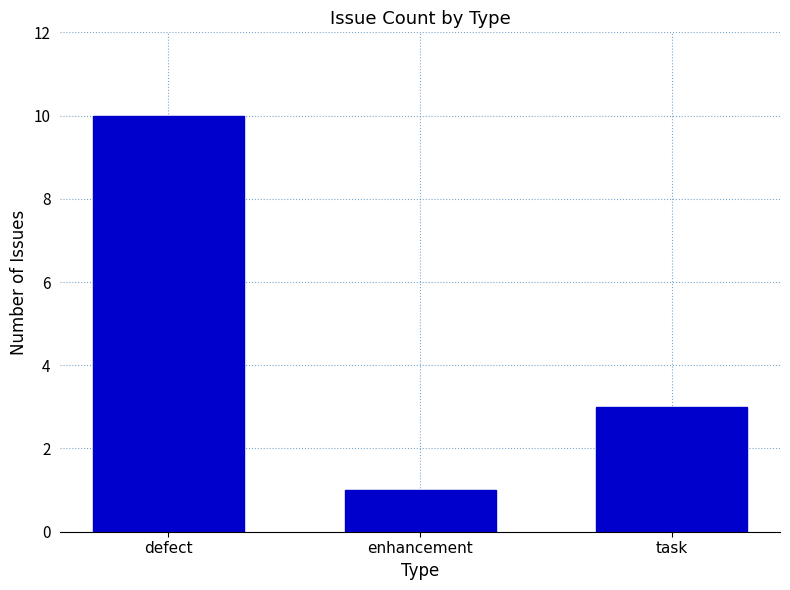

What is the label of the 2nd bar from the left?

enhancement